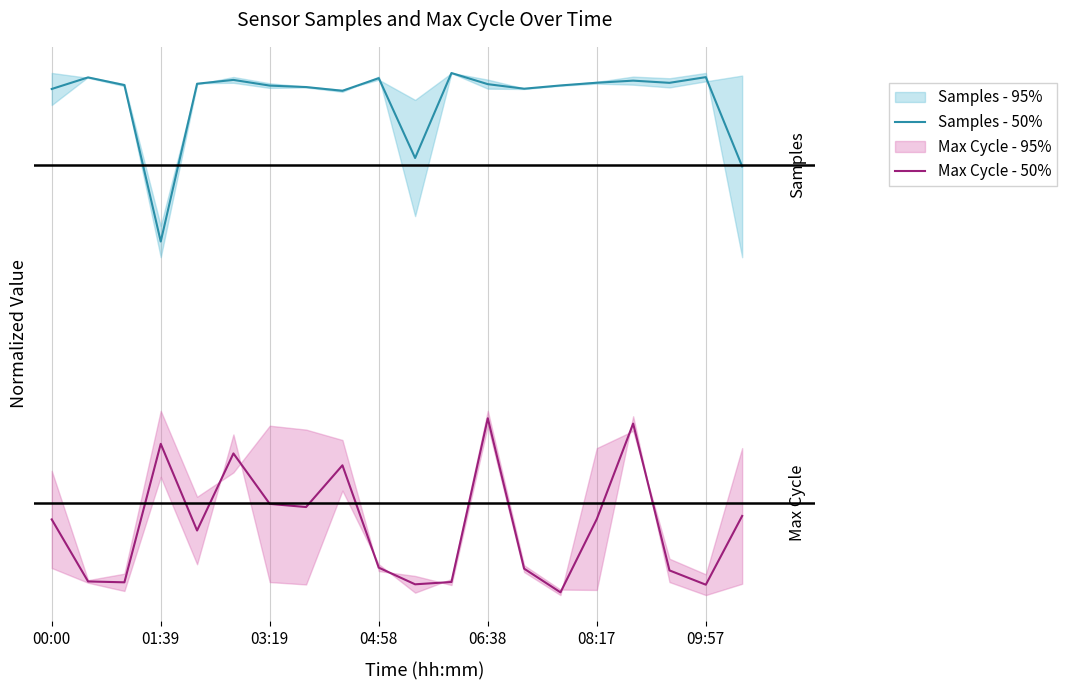

True or false: Max Cycle - 50% has more than 1 points higher than both neighbors.

True